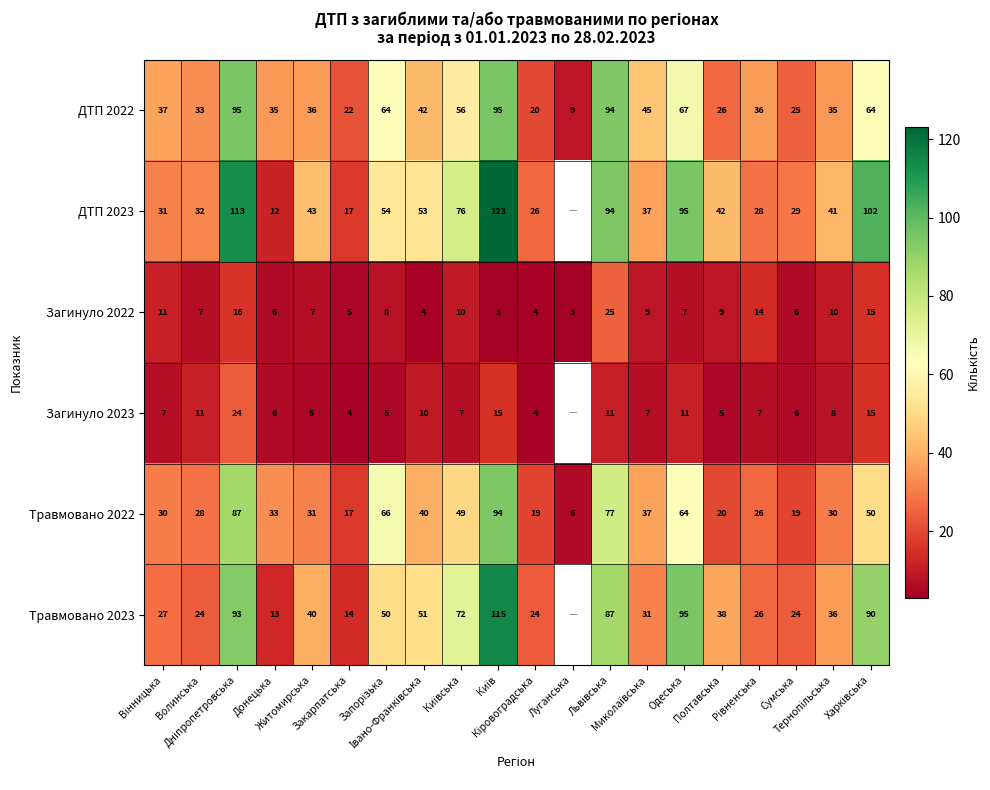

Count the number of data series in this chart.

6